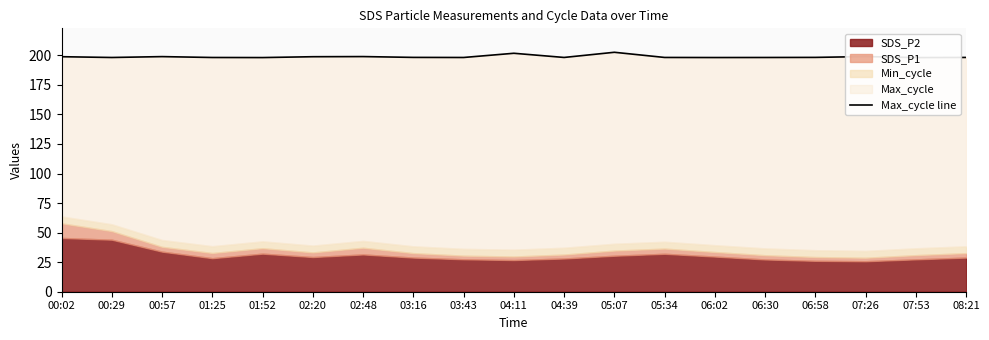

Is it true that the value at 05:34 is 67.7?

False